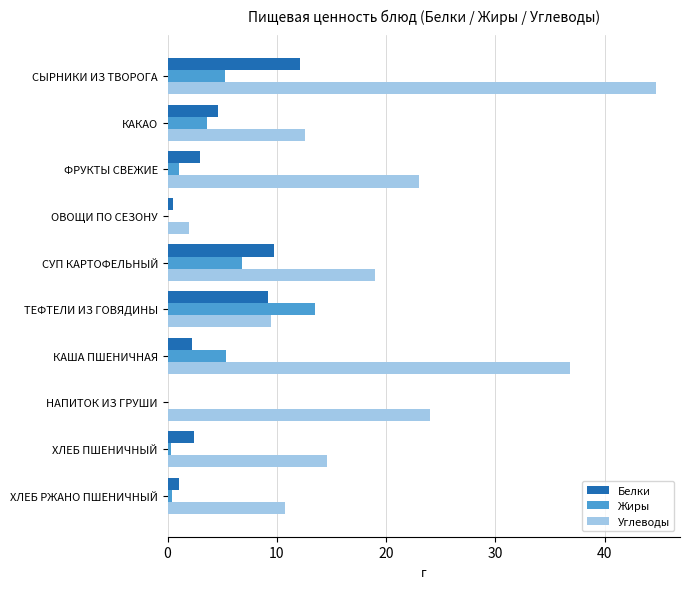

What is the greatest value displayed?

44.7